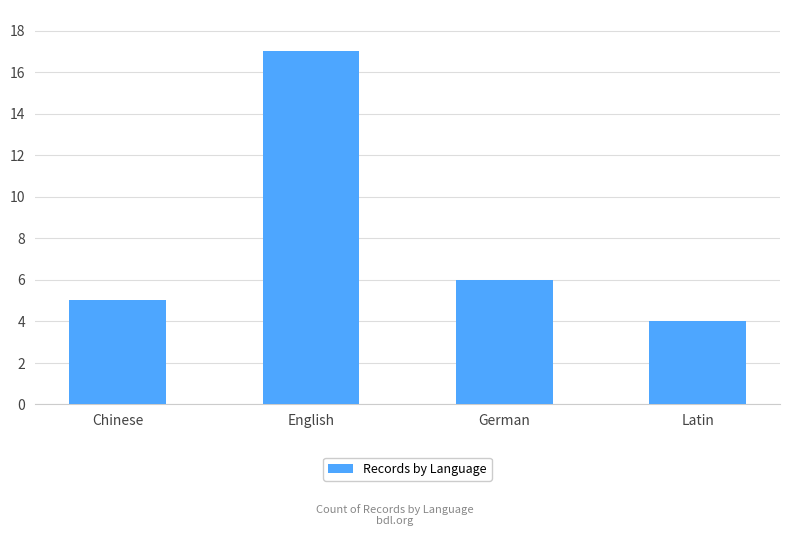

At which label does the data first exceed 6?

English